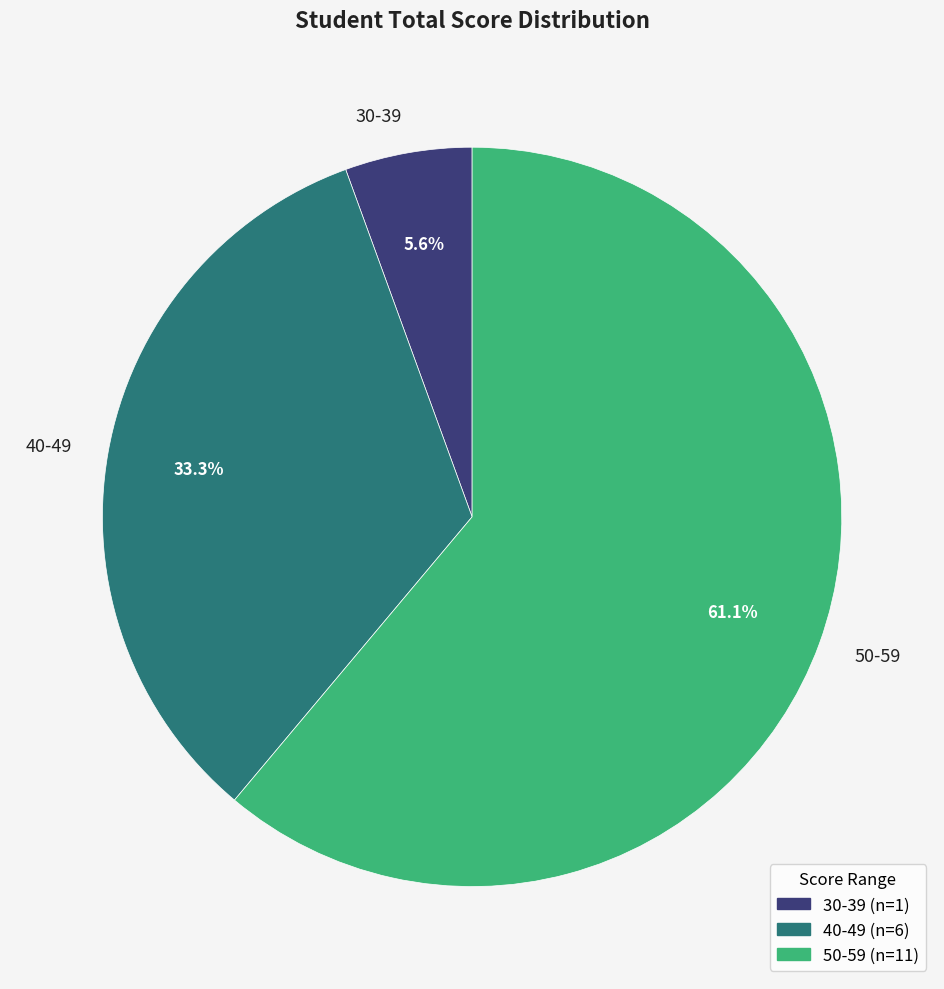

Rank the categories by value from lowest to highest.

30-39, 40-49, 50-59